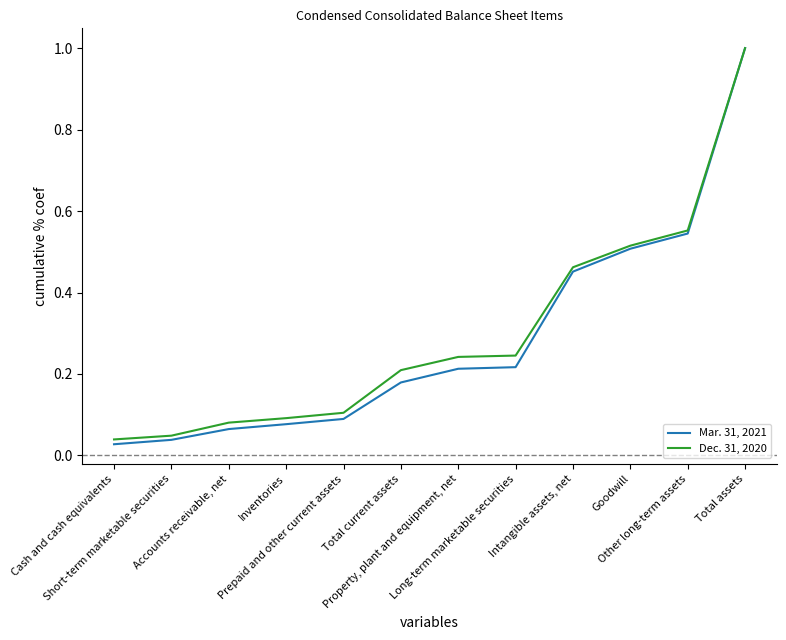

Rank the series by their average value, from highest to lowest.

Dec. 31, 2020, Mar. 31, 2021